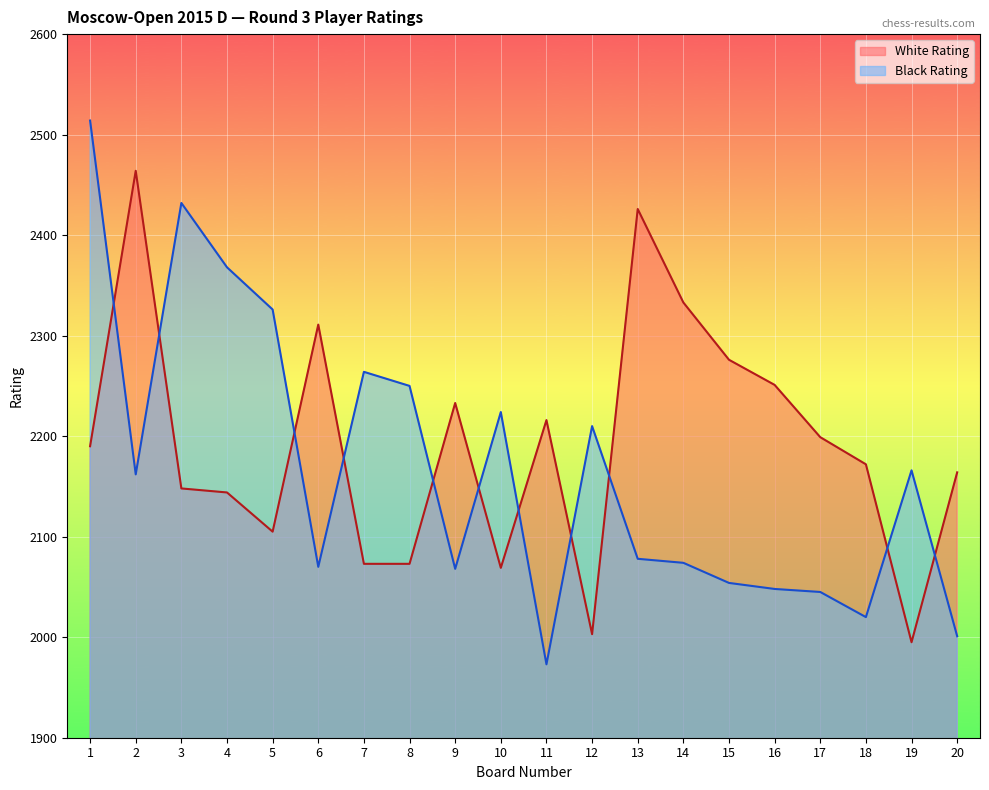

What is the average value of the White Rating series?

2192